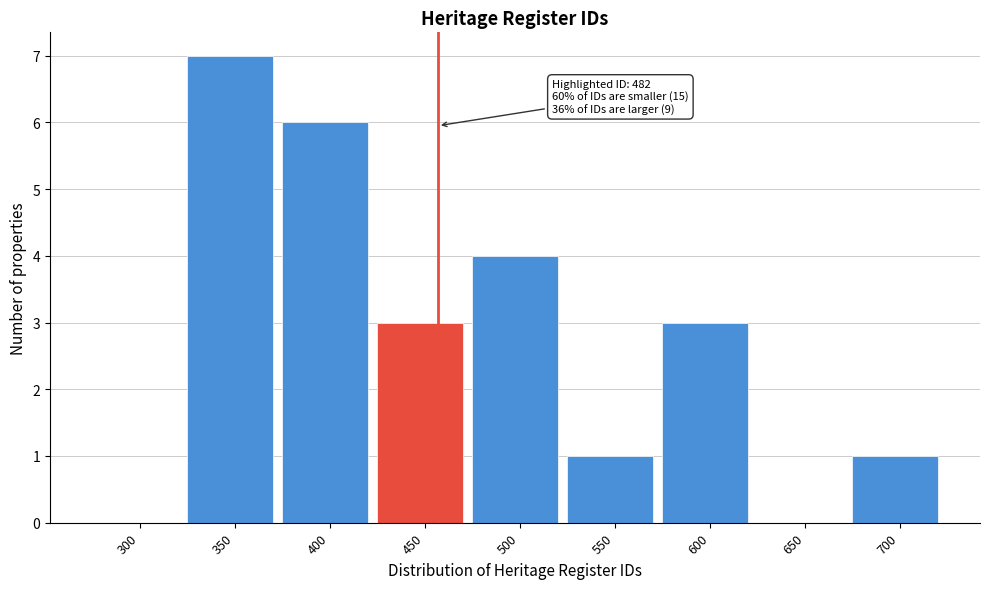

Reading right to left, transcribe all the data shown in this chart.

700=1	650=0	600=3	550=1	500=4	450=3	400=6	350=7	300=0